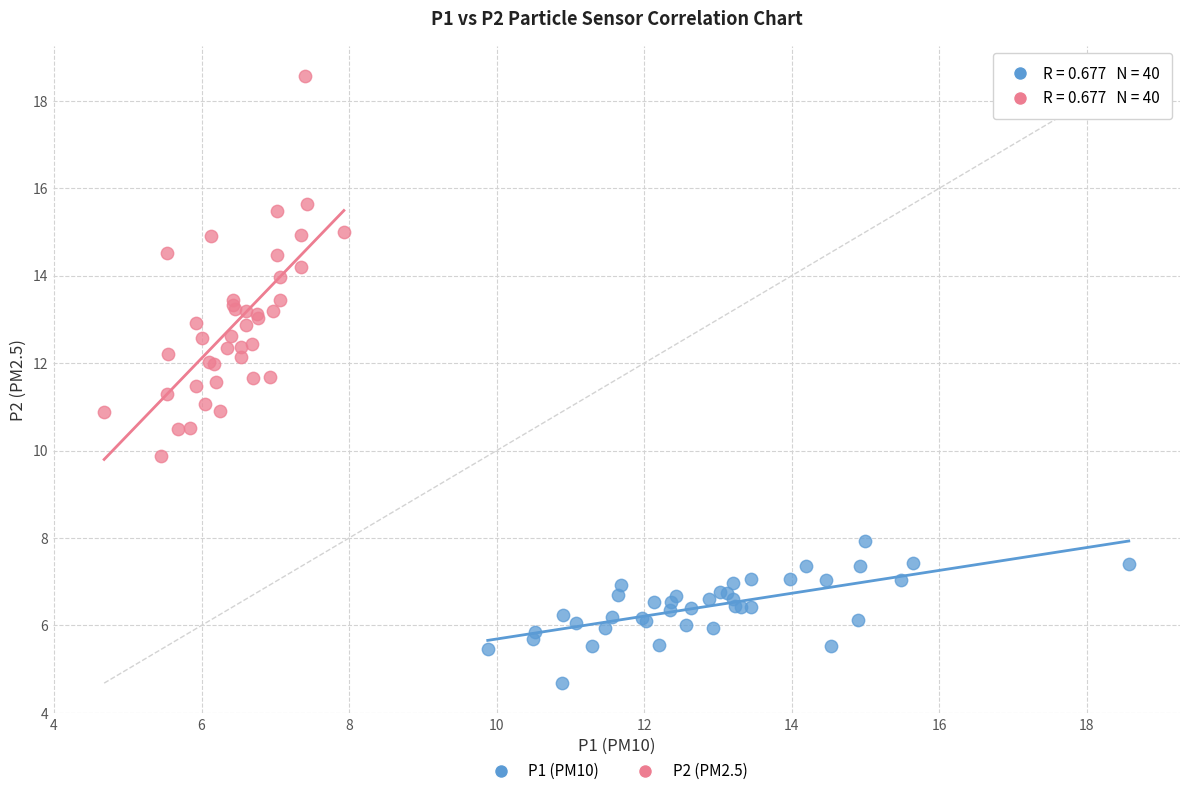

Which series contains the highest Y value?

P2 (PM2.5)